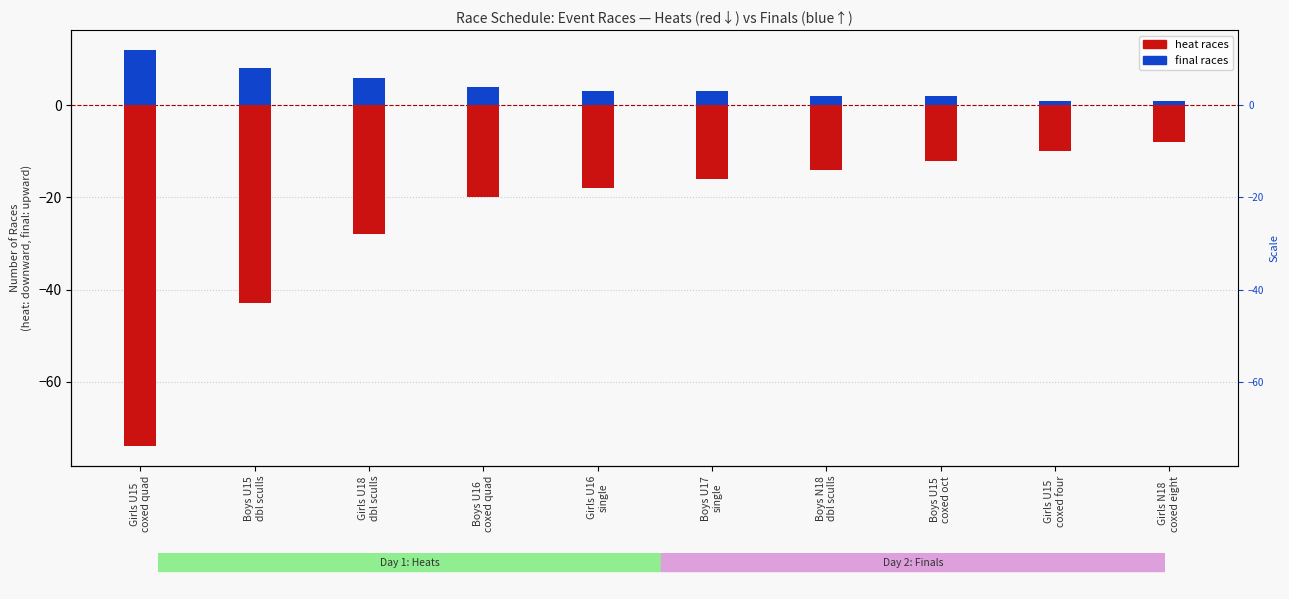

What is the label of the 4th bar from the left?

Boys U16
coxed quad